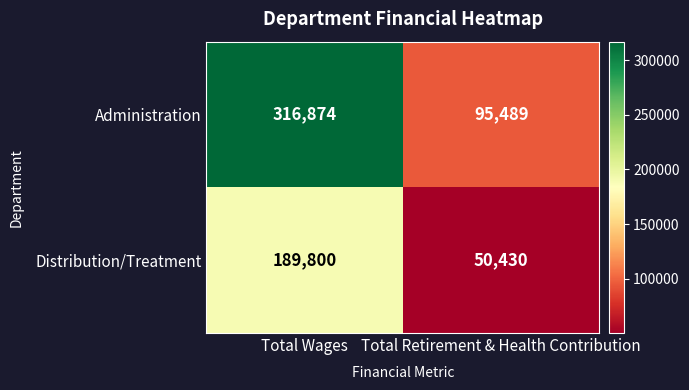

Reading right to left, list all the values displayed in this chart.

Administration: 95489	316874
Distribution/Treatment: 50430	189800